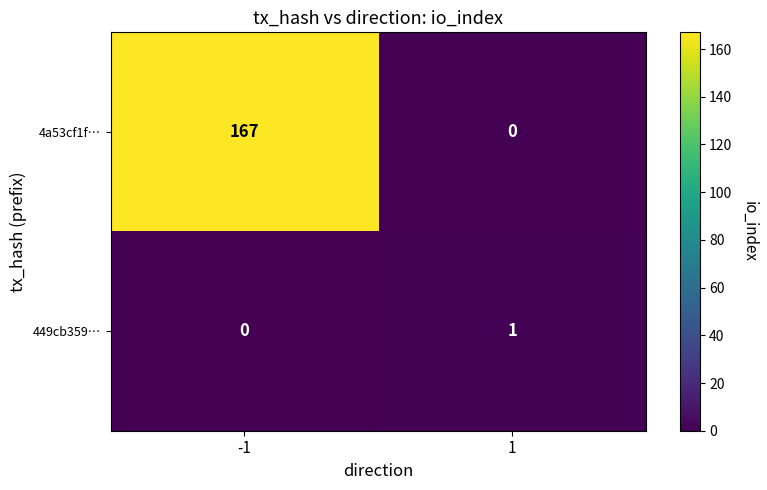

At which category is the sum across all series the highest?

-1